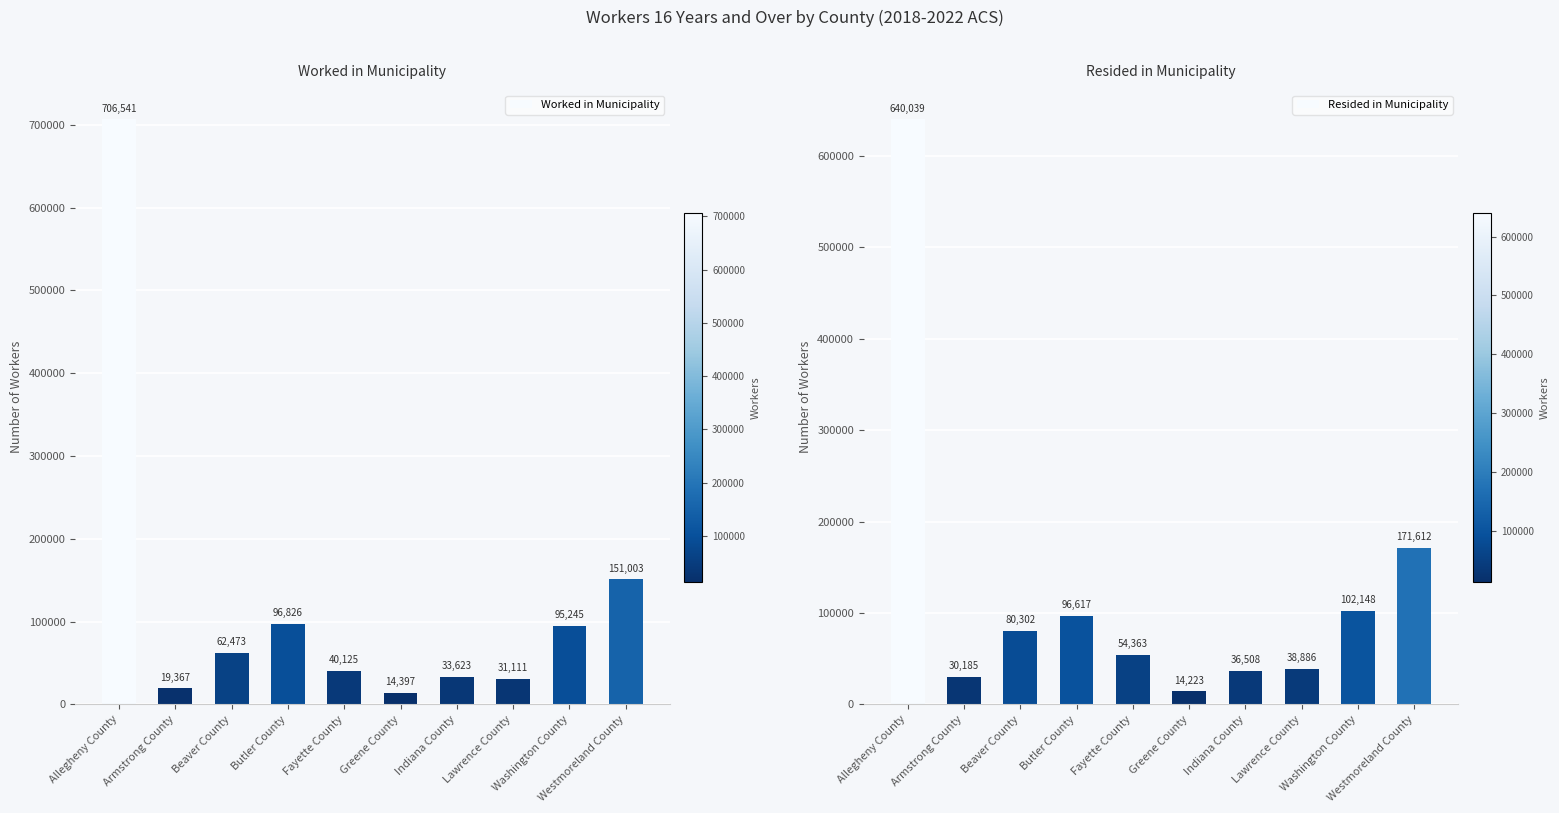

Rank the series by their average value, from lowest to highest.

Worked in Municipality, Resided in Municipality